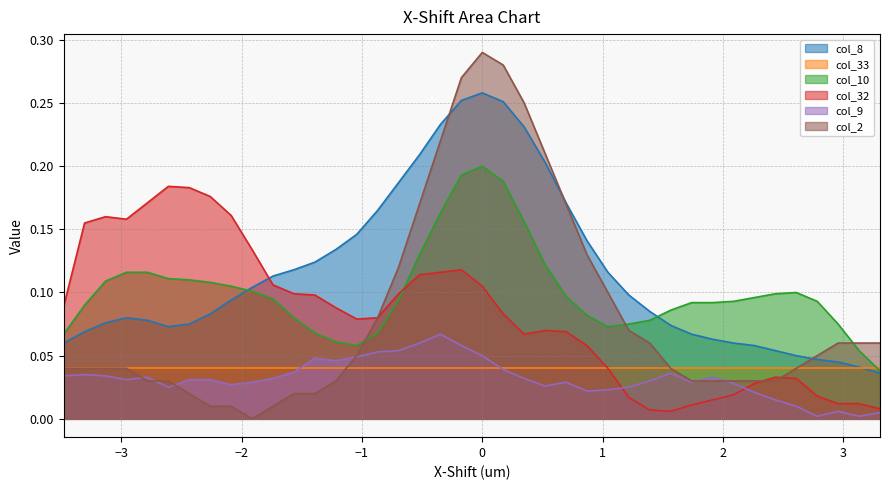

Which series has the largest total across all categories?

col_8